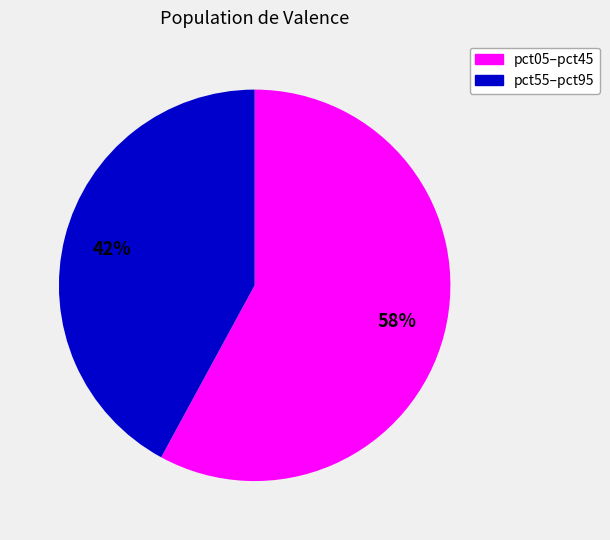

To the nearest percent, what is the average slice percentage?

50%